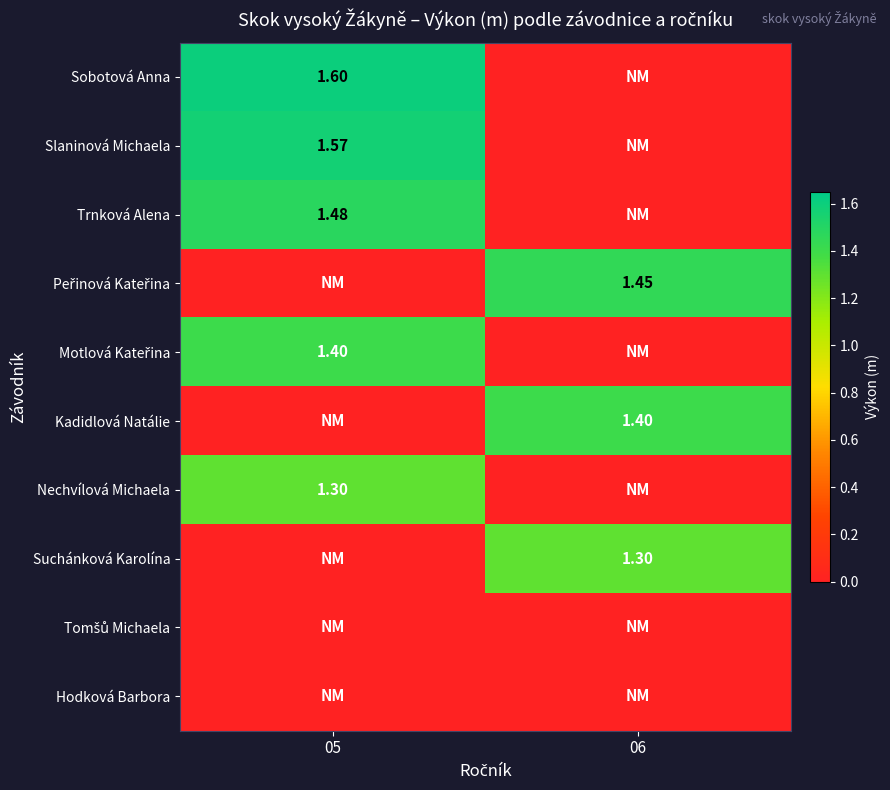

What is the average value of the Sobotová Anna series?

0.8